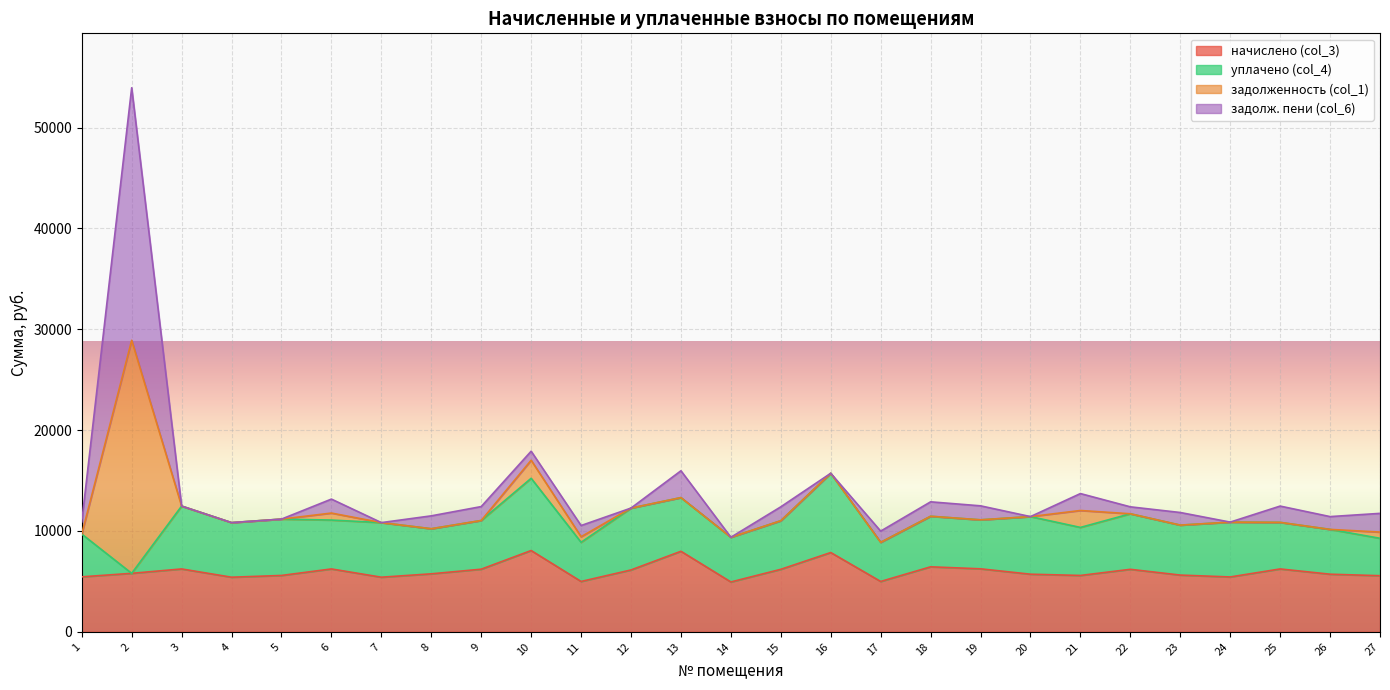

What is the total value across all series at 19?

12494.5